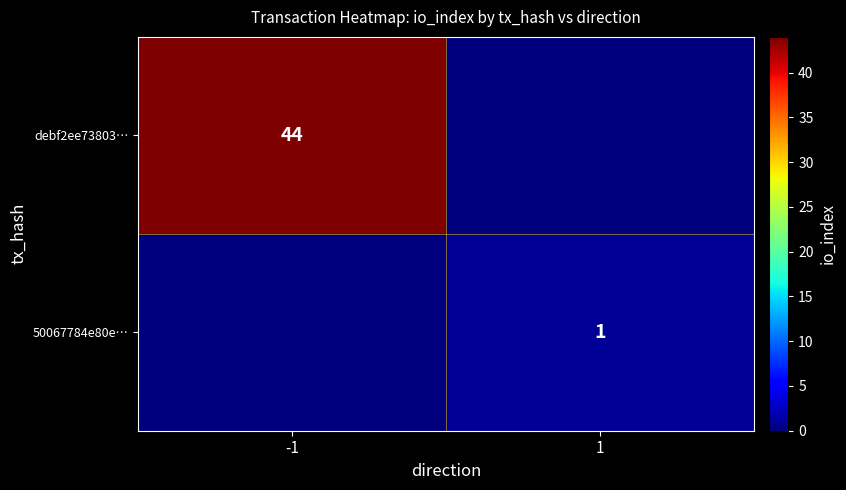

Which category has the lowest value across all series?

1